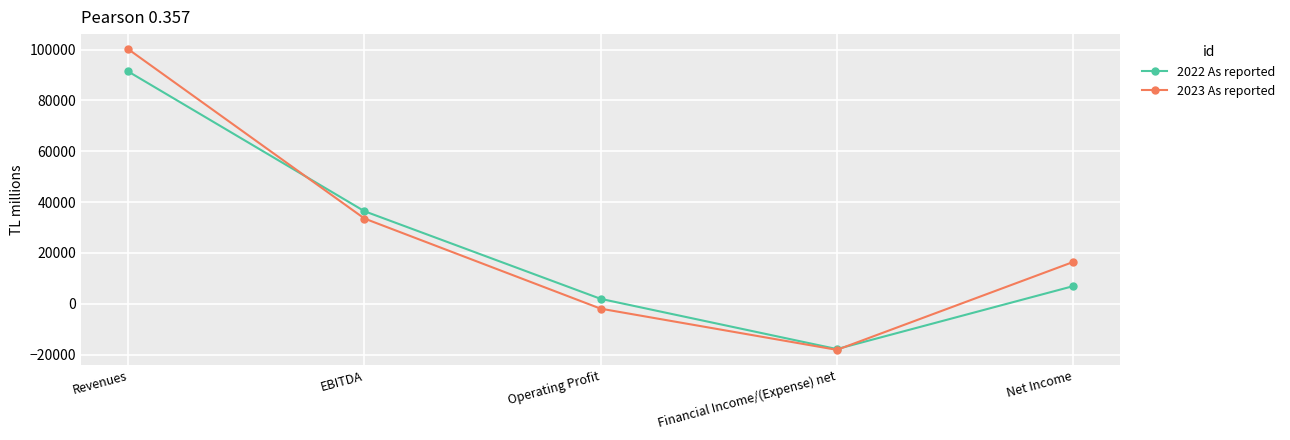

Read the 2023 As reported value at EBITDA, to the nearest 50.

33500